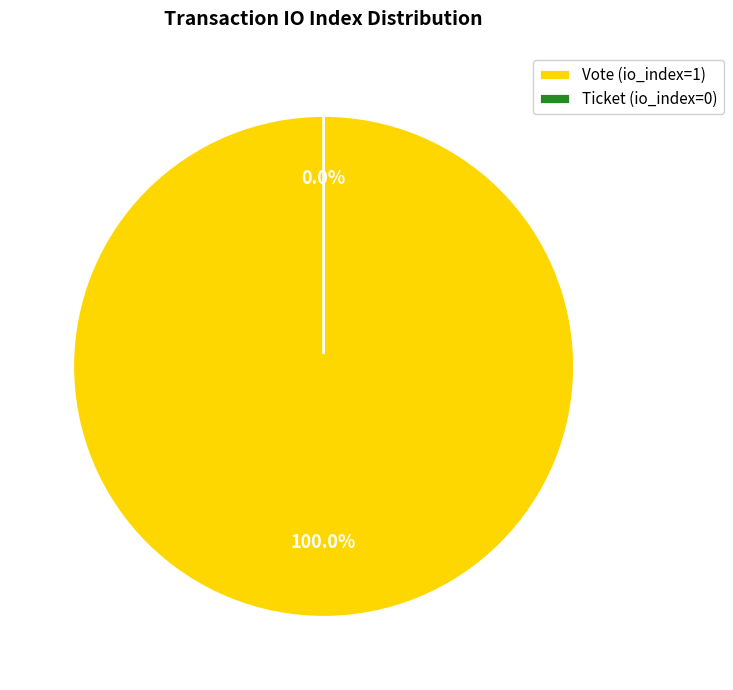

Rank the categories by value from lowest to highest.

Ticket (io_index=0), Vote (io_index=1)